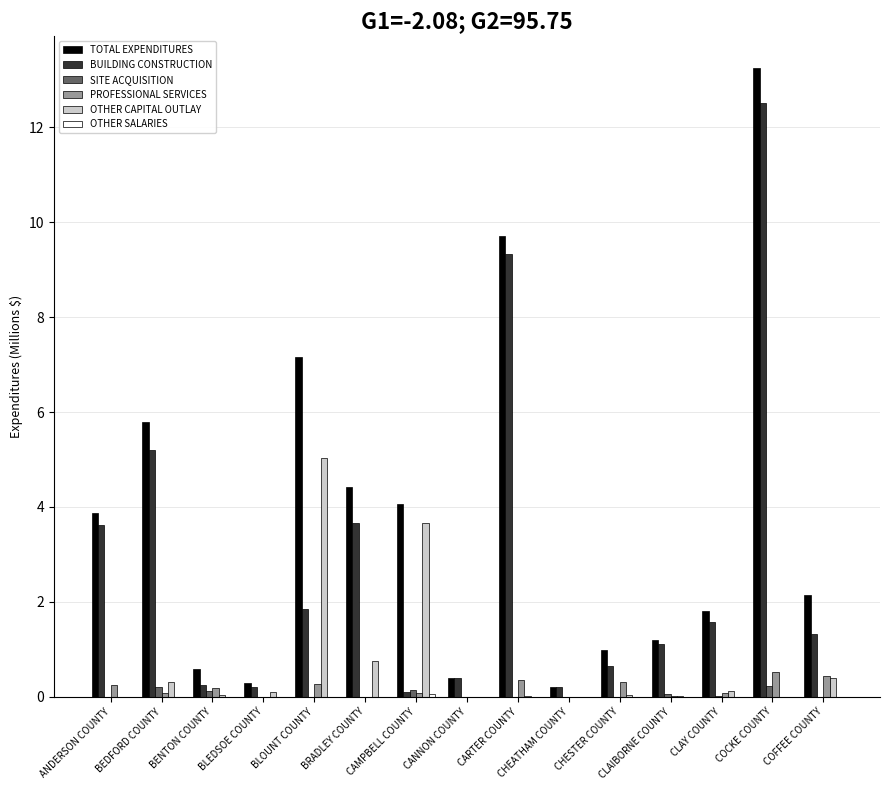

Which label corresponds to the smallest value in the chart?

ANDERSON COUNTY